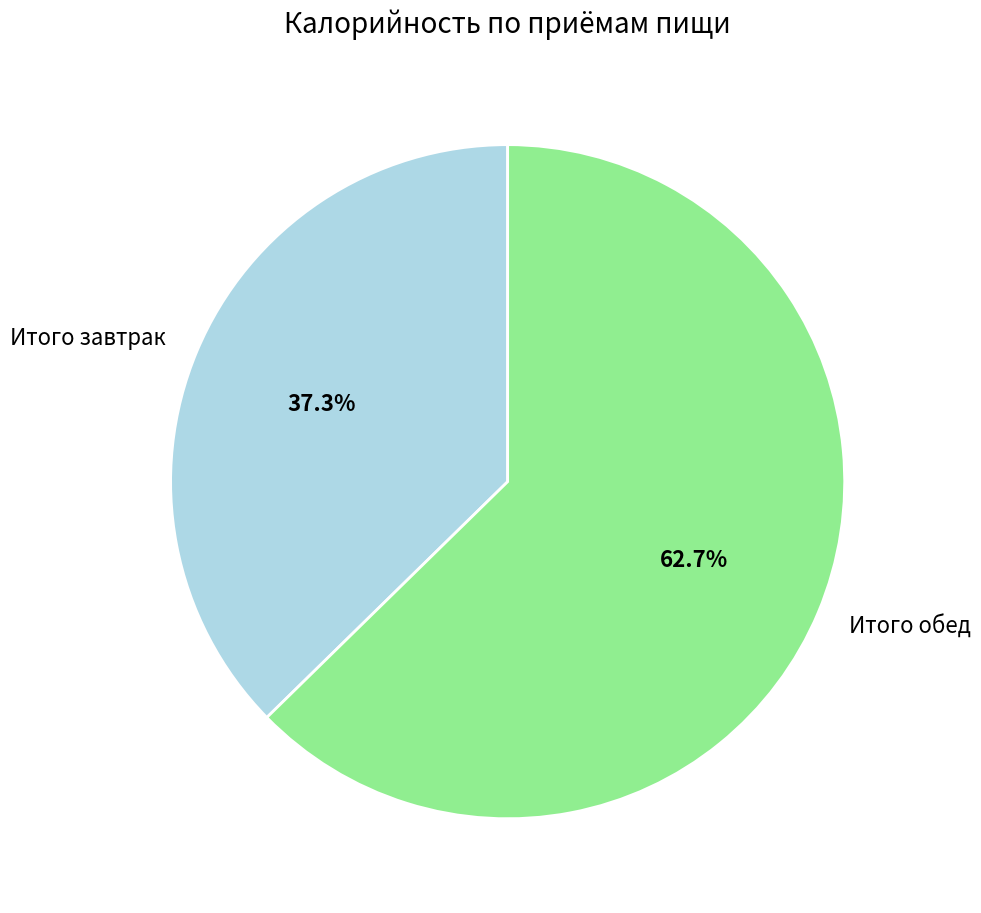

Which has a higher value, Итого завтрак or Итого обед?

Итого обед